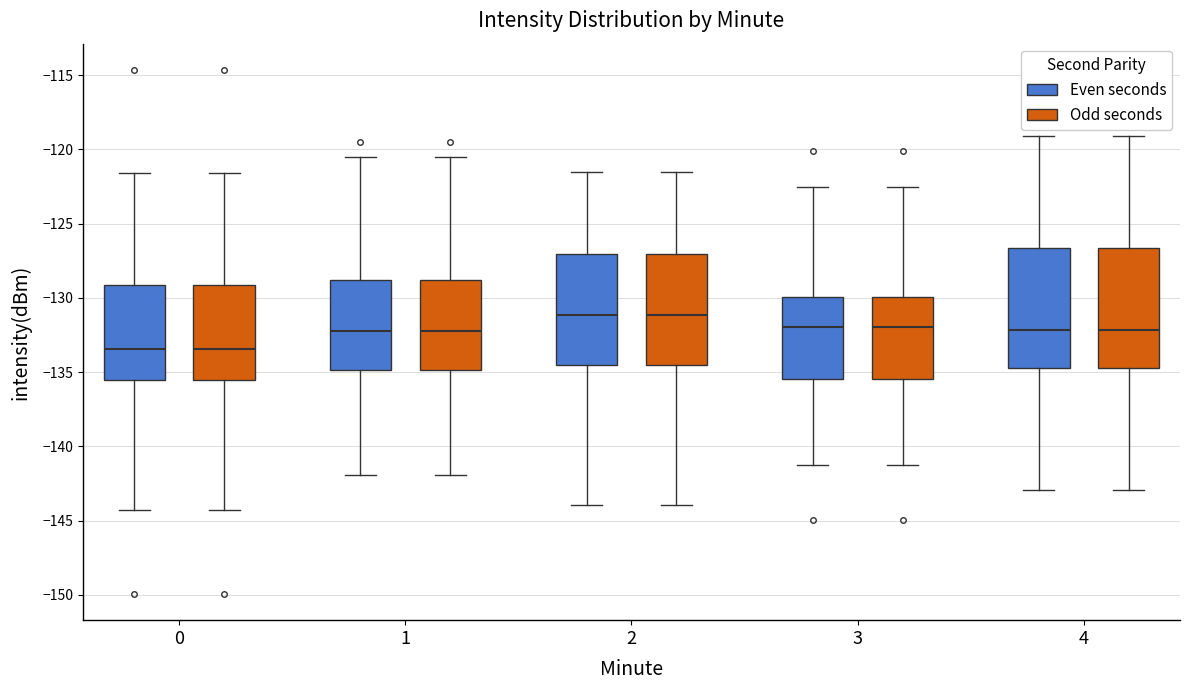

Where is the upper edge of the box for 1 (Even seconds) on the y-axis? The values are not printed on the chart, so give them approximately, as read against the axis.

-129.0